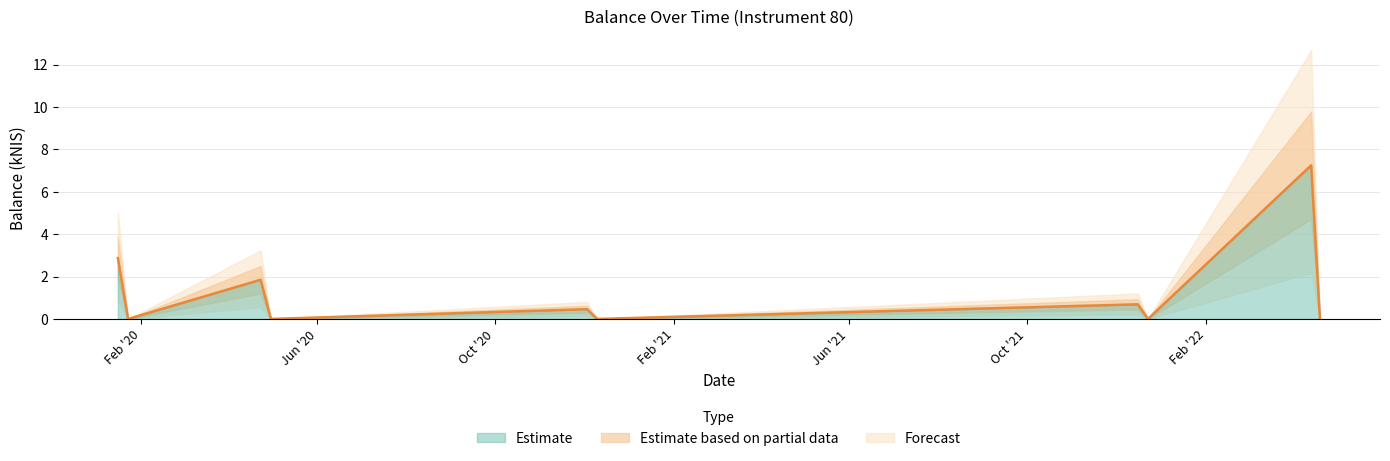

What position from the left is 2022-04-14?

9